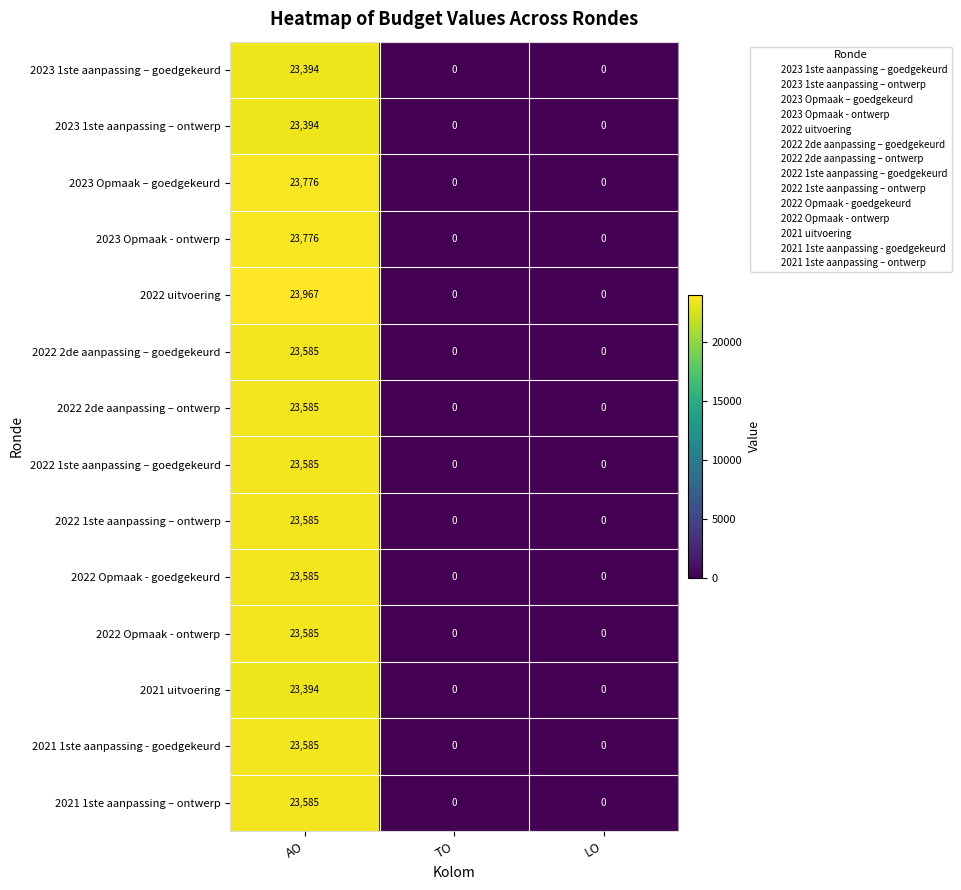

How many distinct data groups are displayed?

14